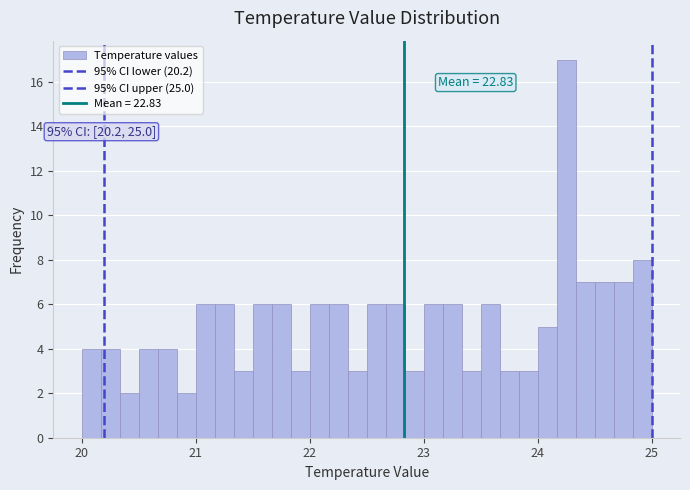

Around what value on the x-axis is the tallest bar? Give the approximate position of its centre, as read against the axis.

24.3